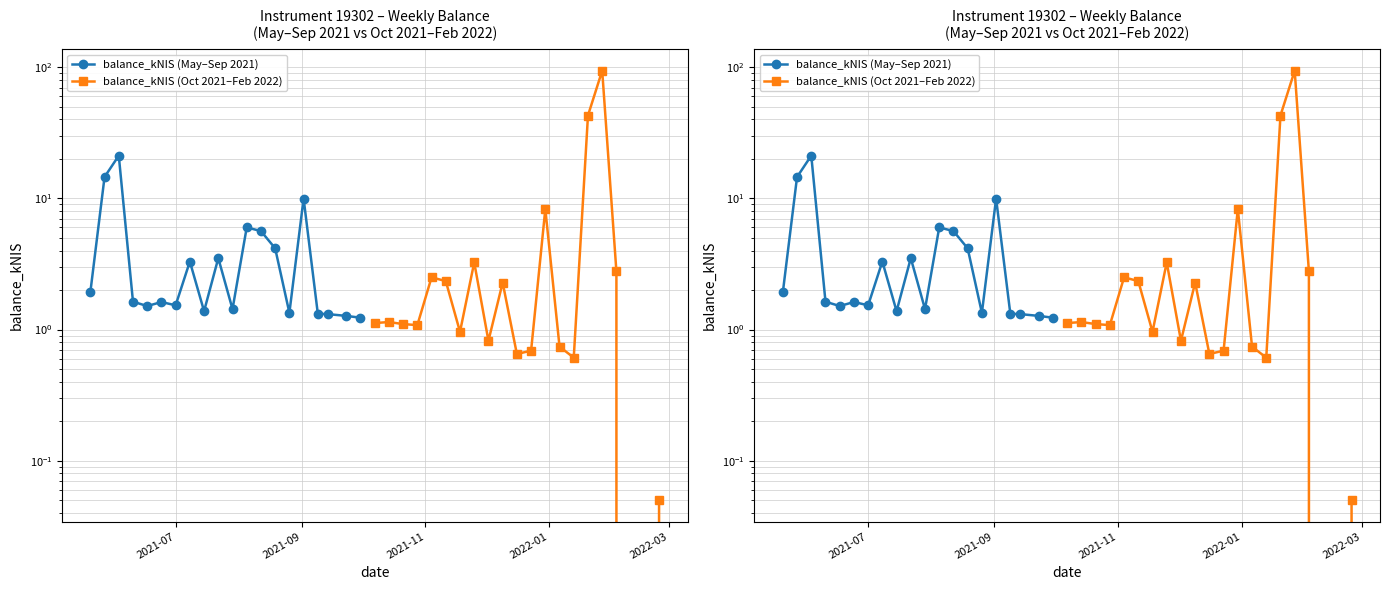

What is the difference between the maximum and minimum values in the balance_kNIS (Oct 2021–Feb 2022) series?

94.2